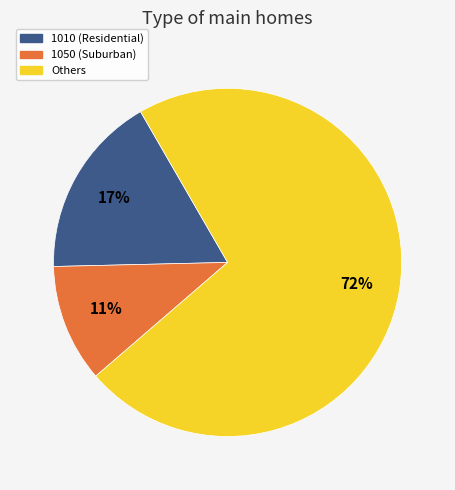

The 1010 (Residential) slice represents 17% of the pie. True or false?

True